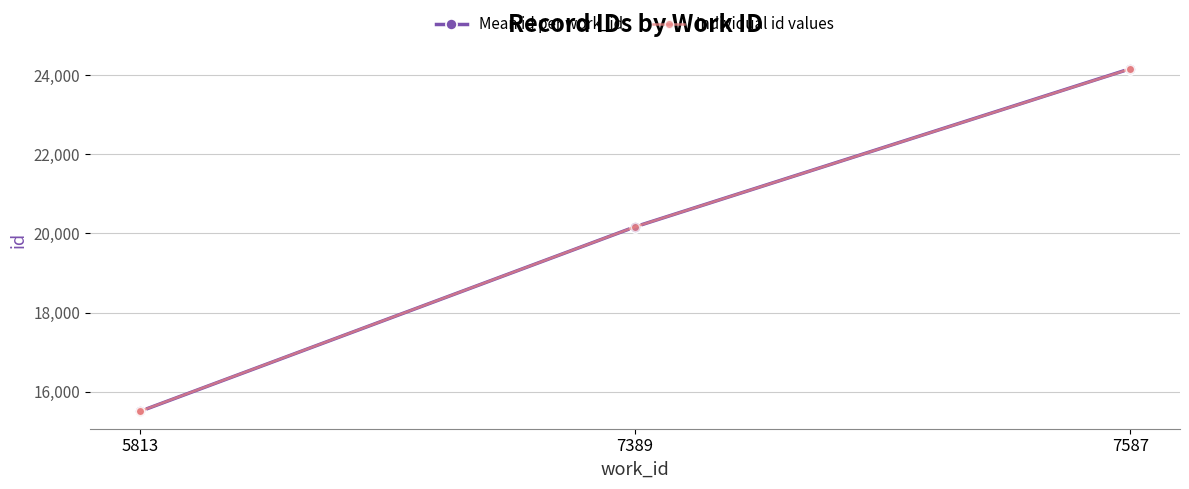

What is the sum of all values?

114998